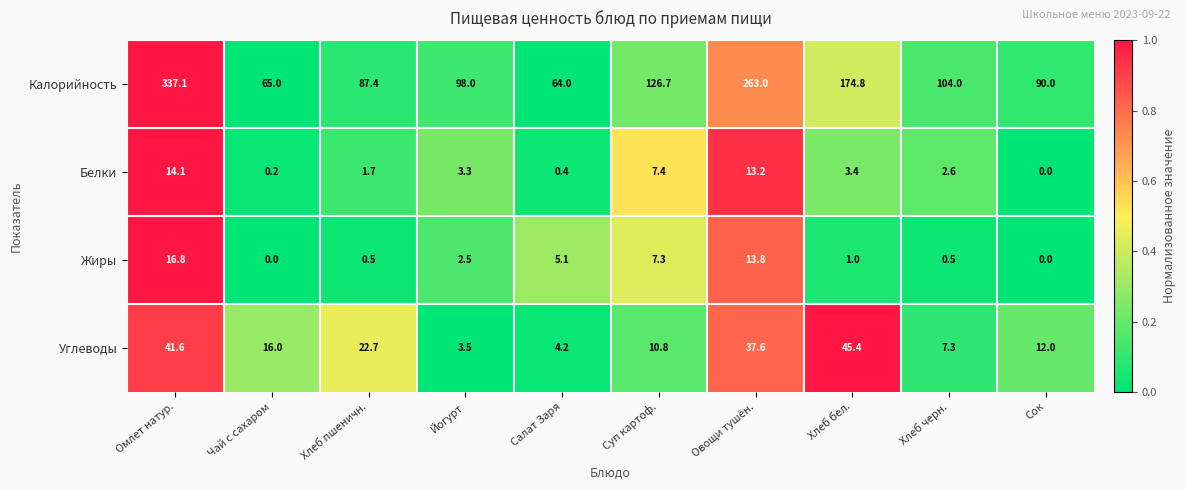

Which series has the largest range (max minus min)?

Калорийность